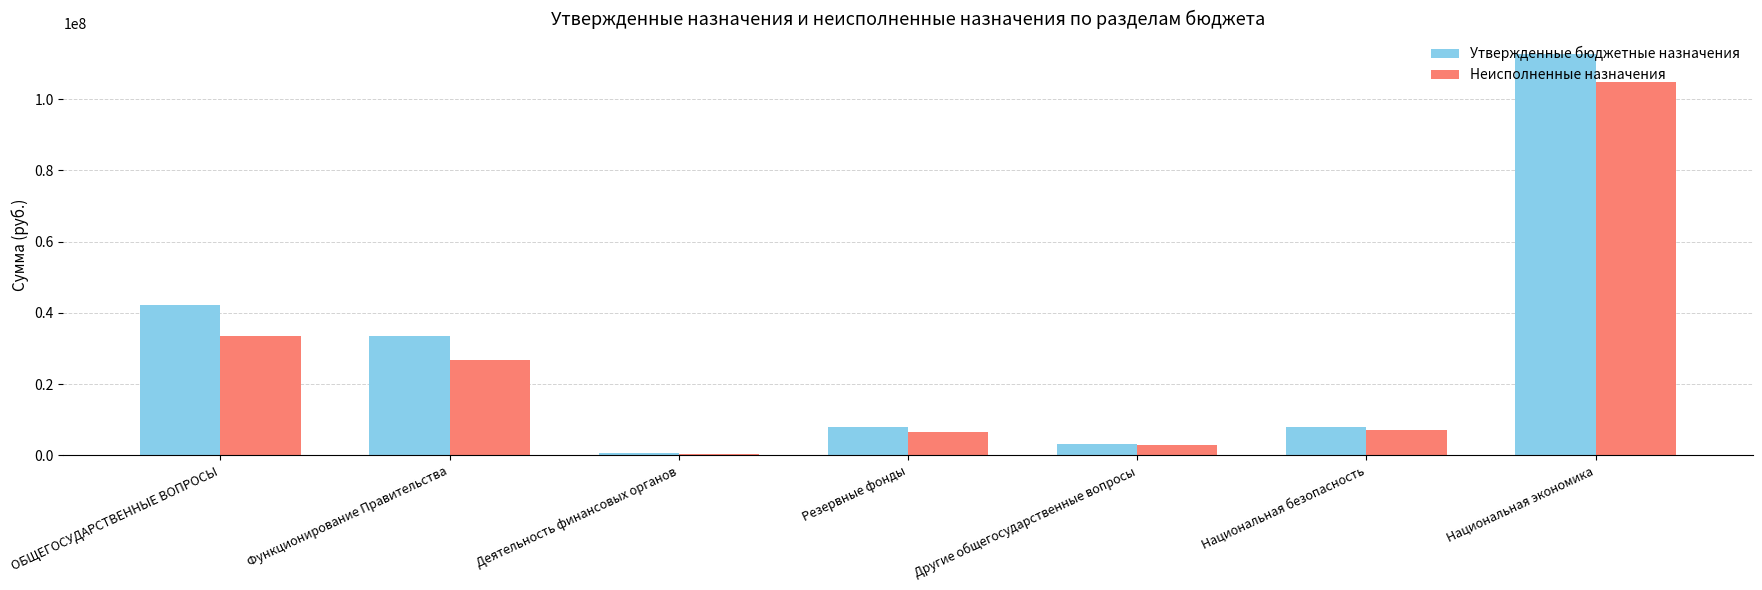

True or false: Утвержденные бюджетные назначения has a value of 8002678.0 at Резервные фонды.

True